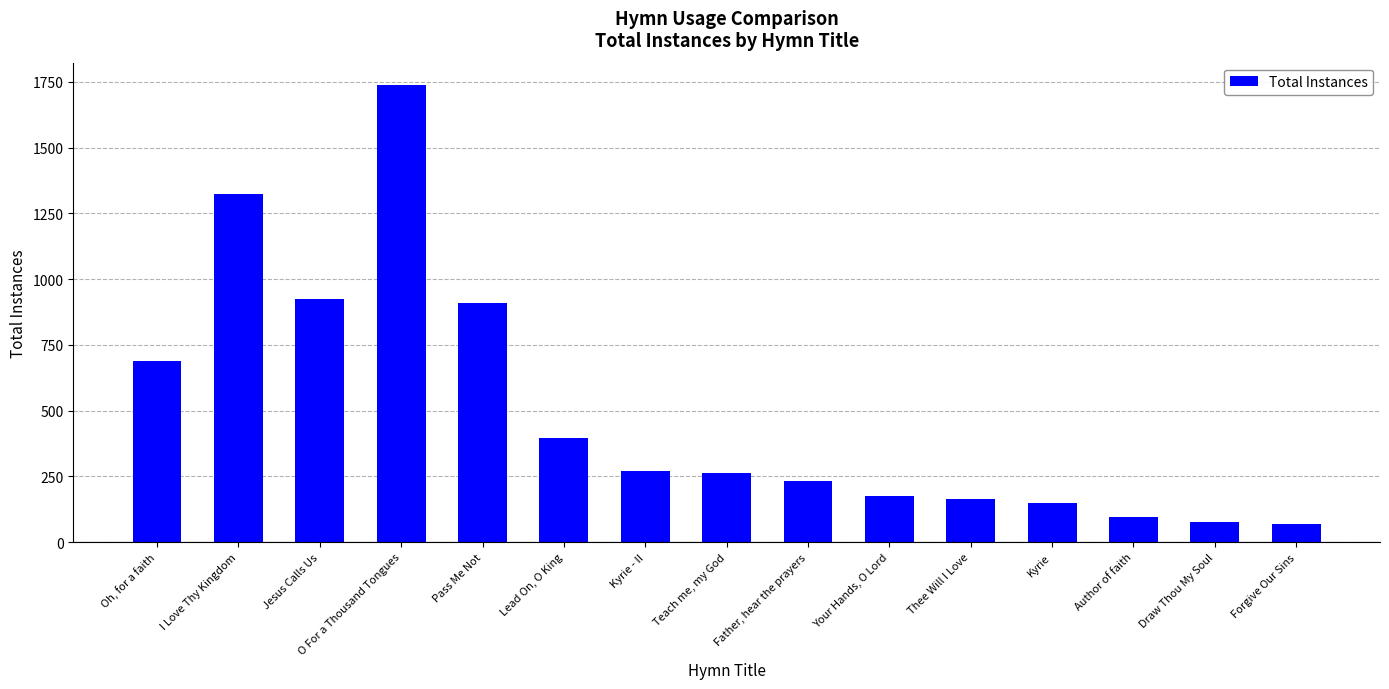

What is the minimum value shown in the chart?

67